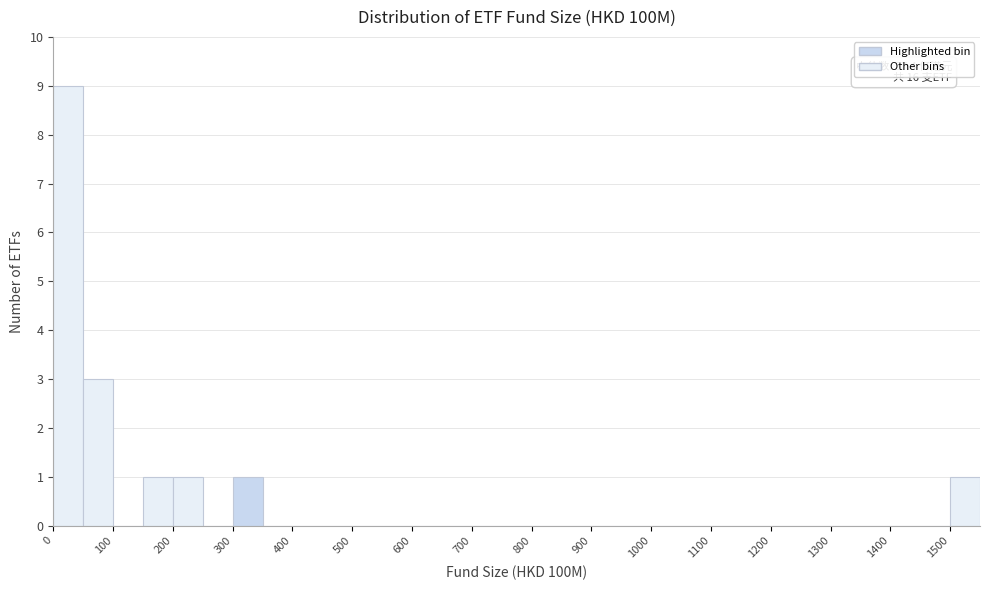

Which range on the x-axis has the tallest bar?

0 to 50